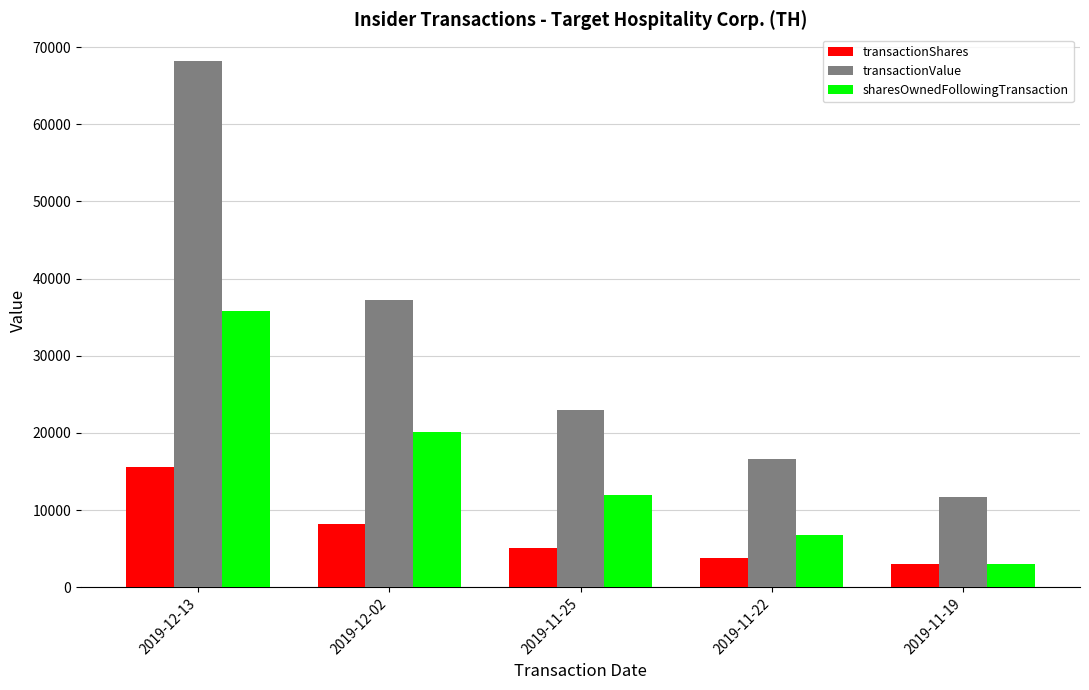

How many data points in transactionValue are less than 22918?

2